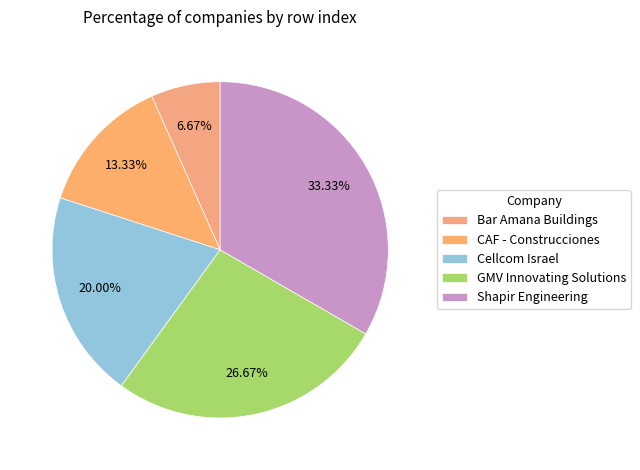

How many segments does this pie chart have?

5